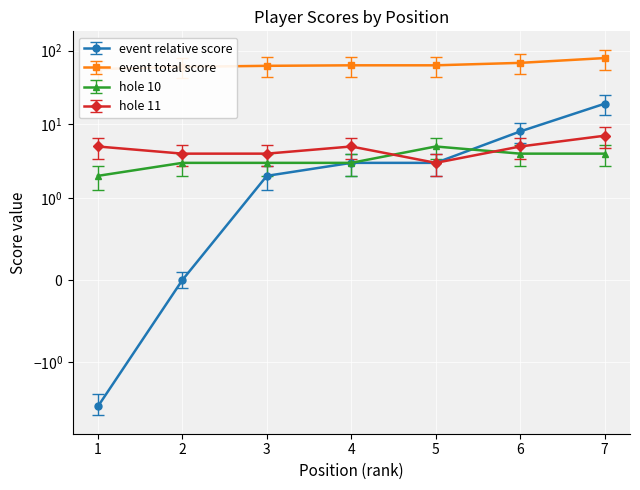

Where is hole_10 nearest to the value 3?

2